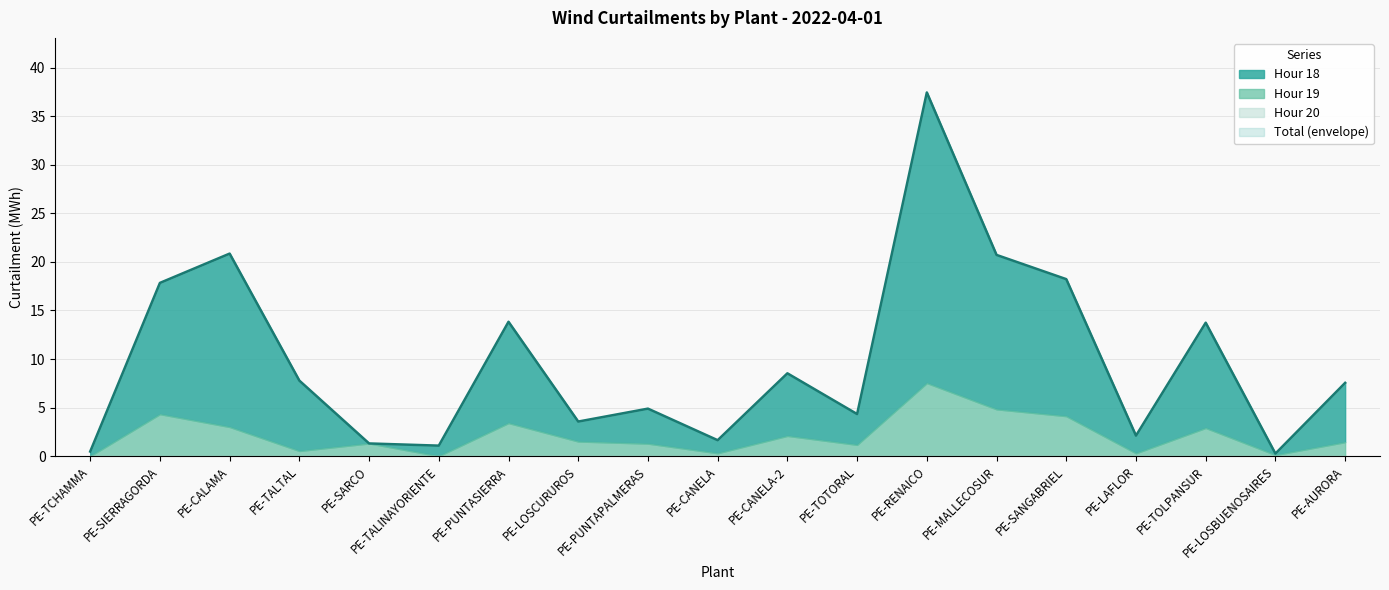

Where is the first local maximum for Hour 18?

PE-CALAMA